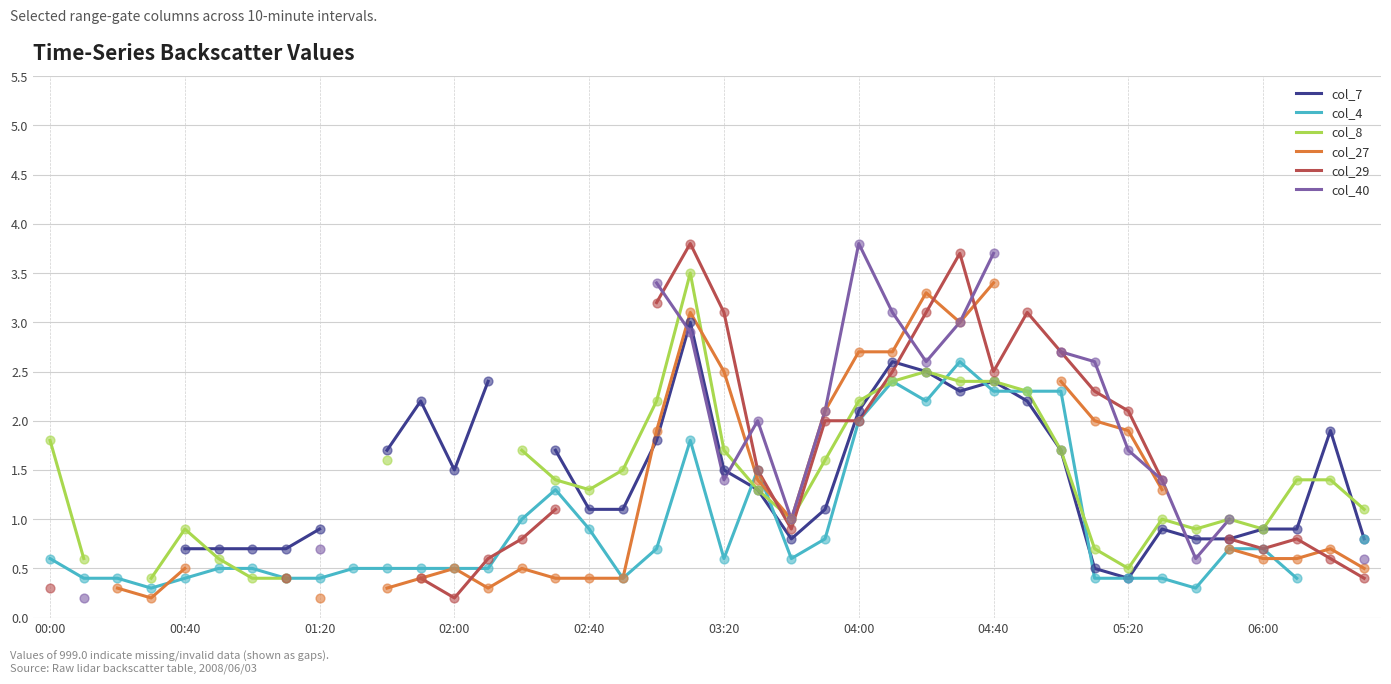

Which series contains the highest Y value?

col_29